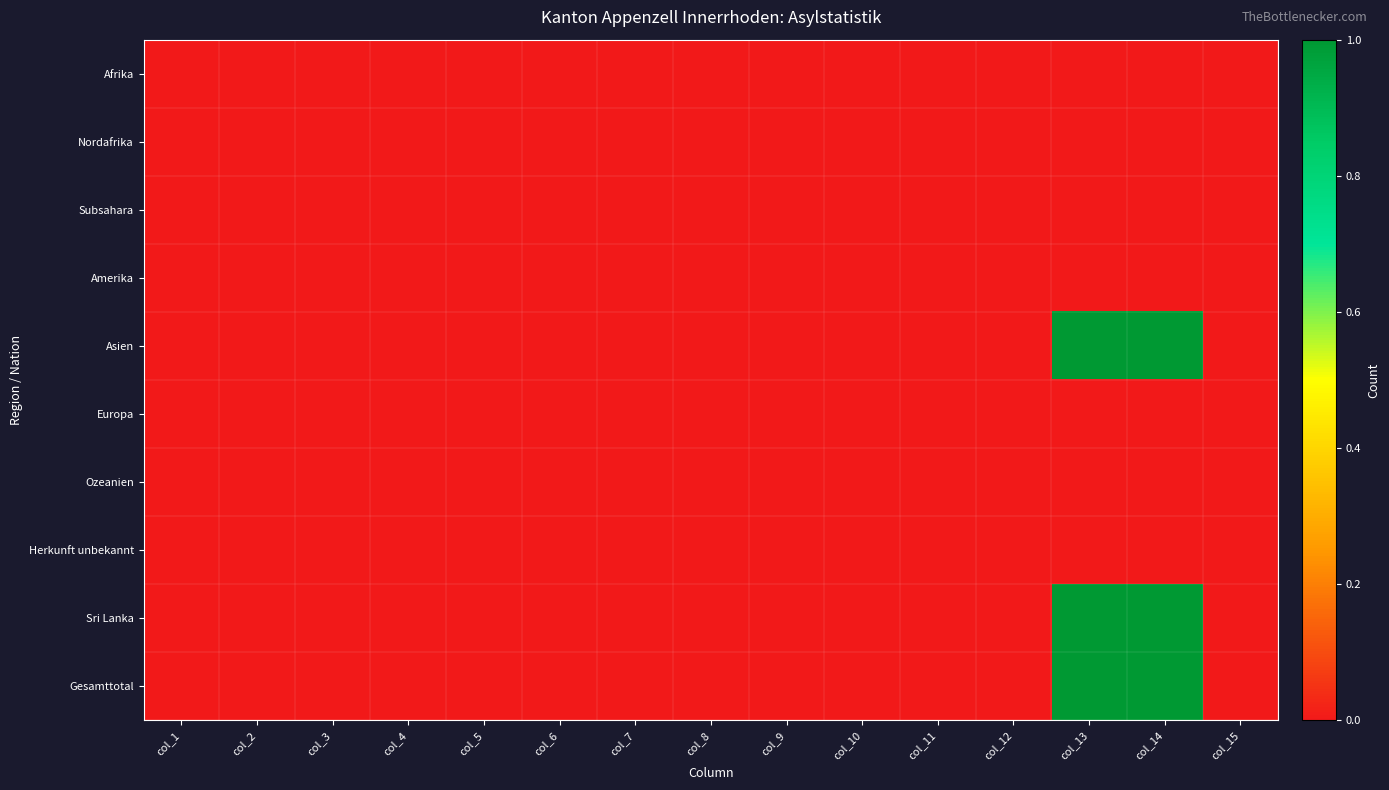

At how many categories does at least one series exceed 0?

2